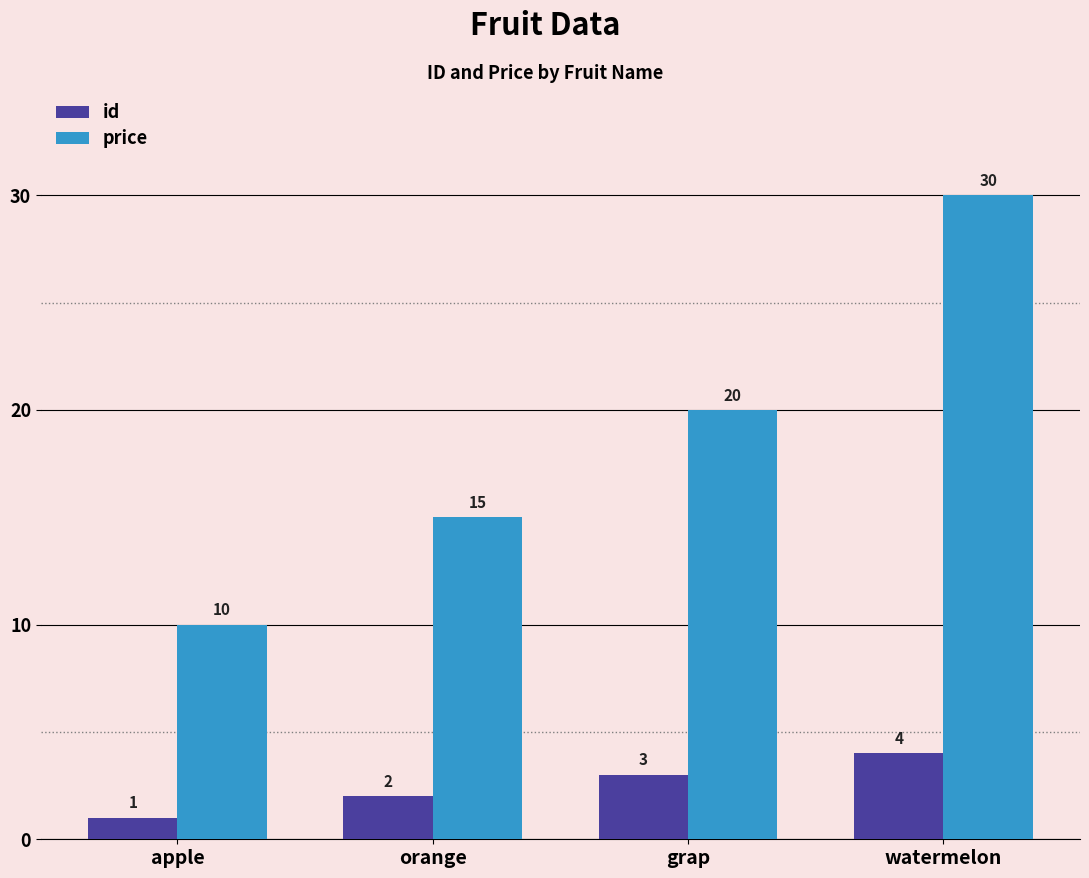

True or false: id has a value of 4 at watermelon.

True